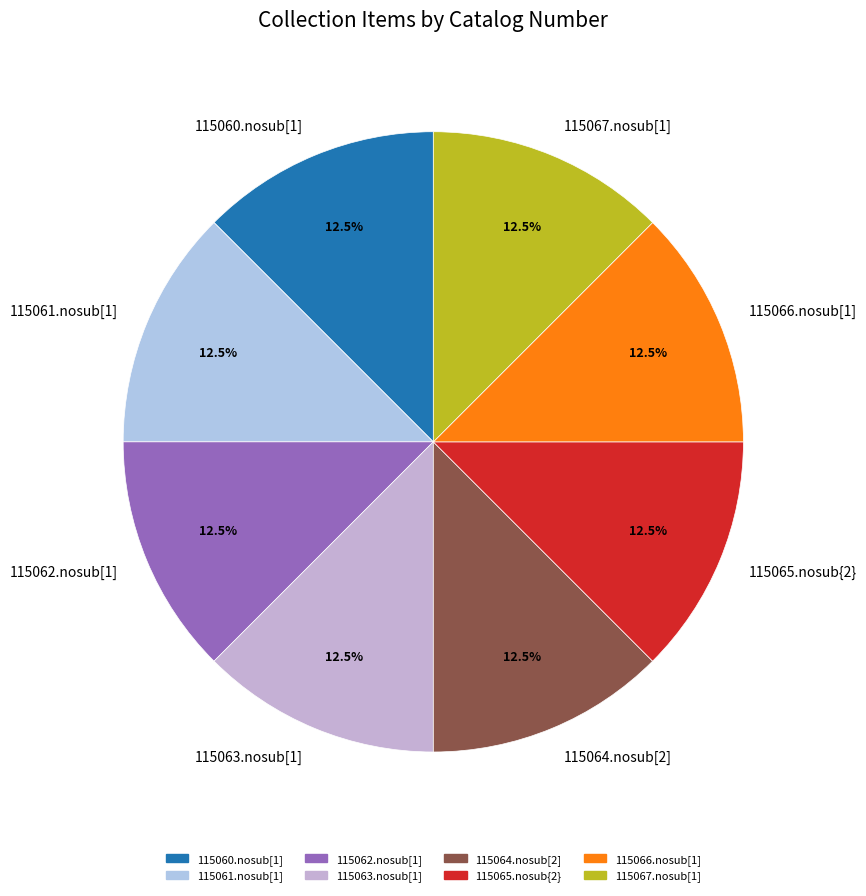

Is there any slice that represents more than half of the pie?

No